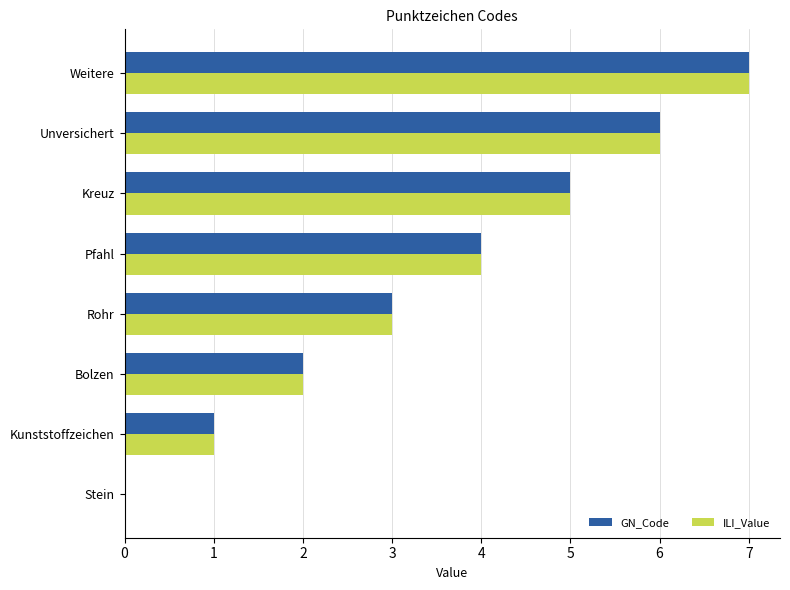

What is the sum of all GN_Code values?

28